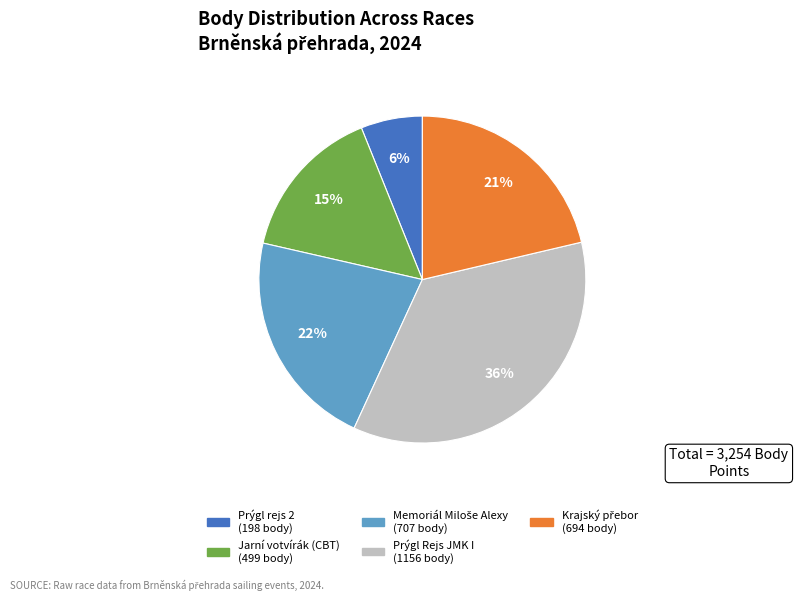

To the nearest percent, what percentage of the pie is Prýgl Rejs JMK I?

36%